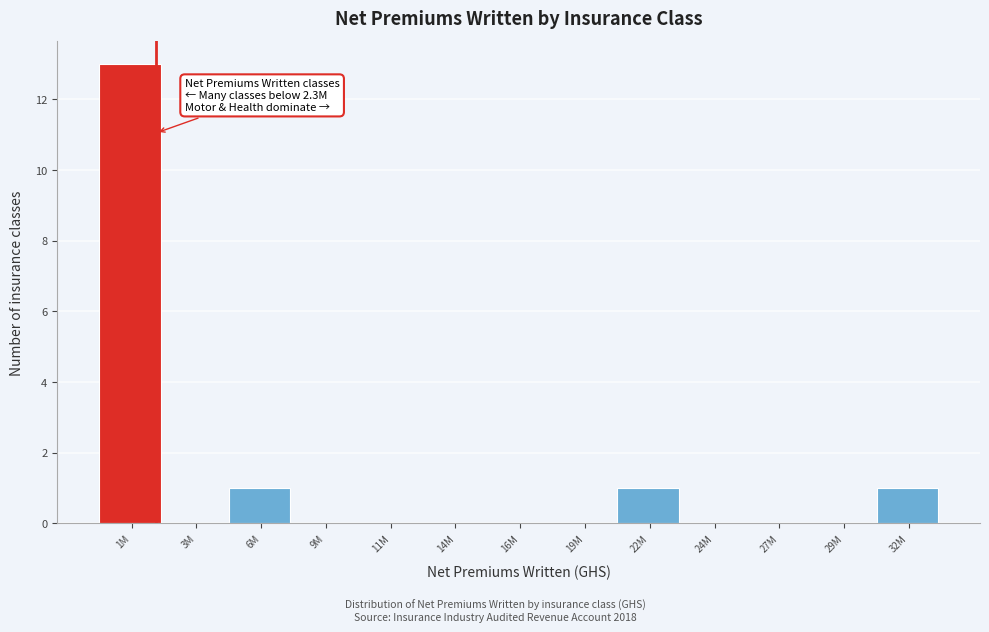

Reading right to left, transcribe all the data shown in this chart.

32M=1	29M=0	27M=0	24M=0	22M=1	19M=0	16M=0	14M=0	11M=0	9M=0	6M=1	3M=0	1M=13